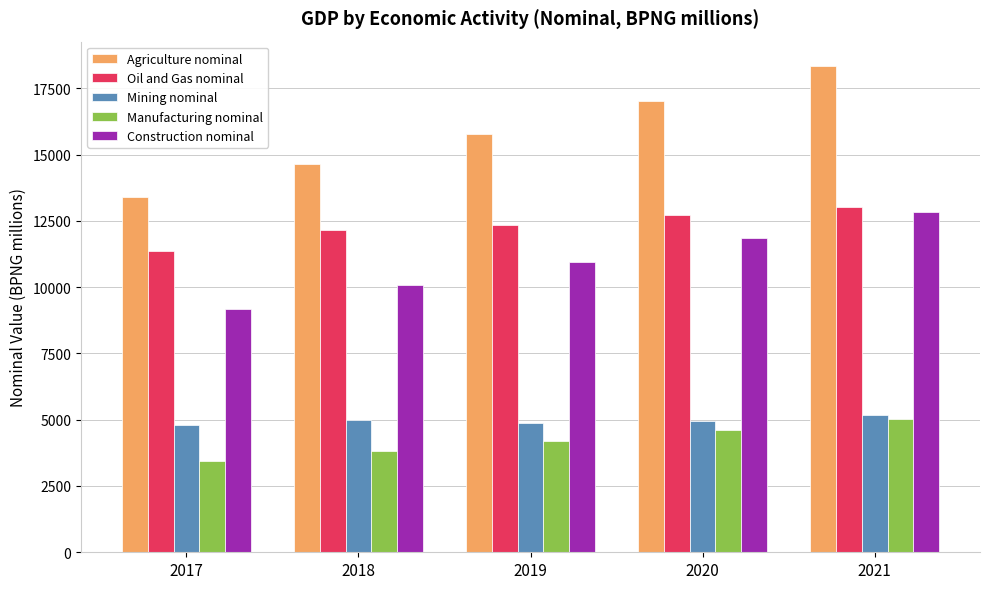

Read the Oil and Gas nominal value at 2020.

12727.5